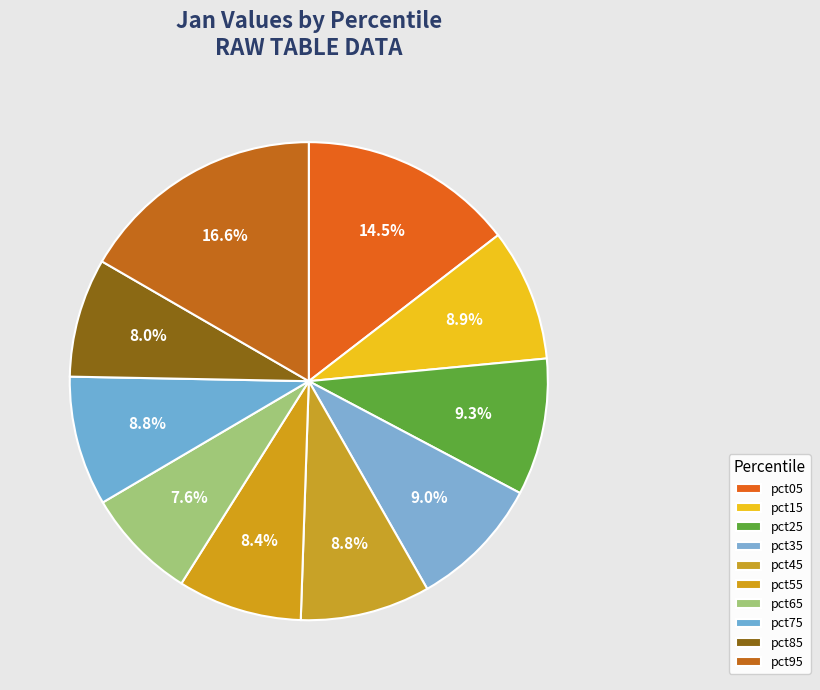

To the nearest percent, what percentage of the pie is pct75?

9%